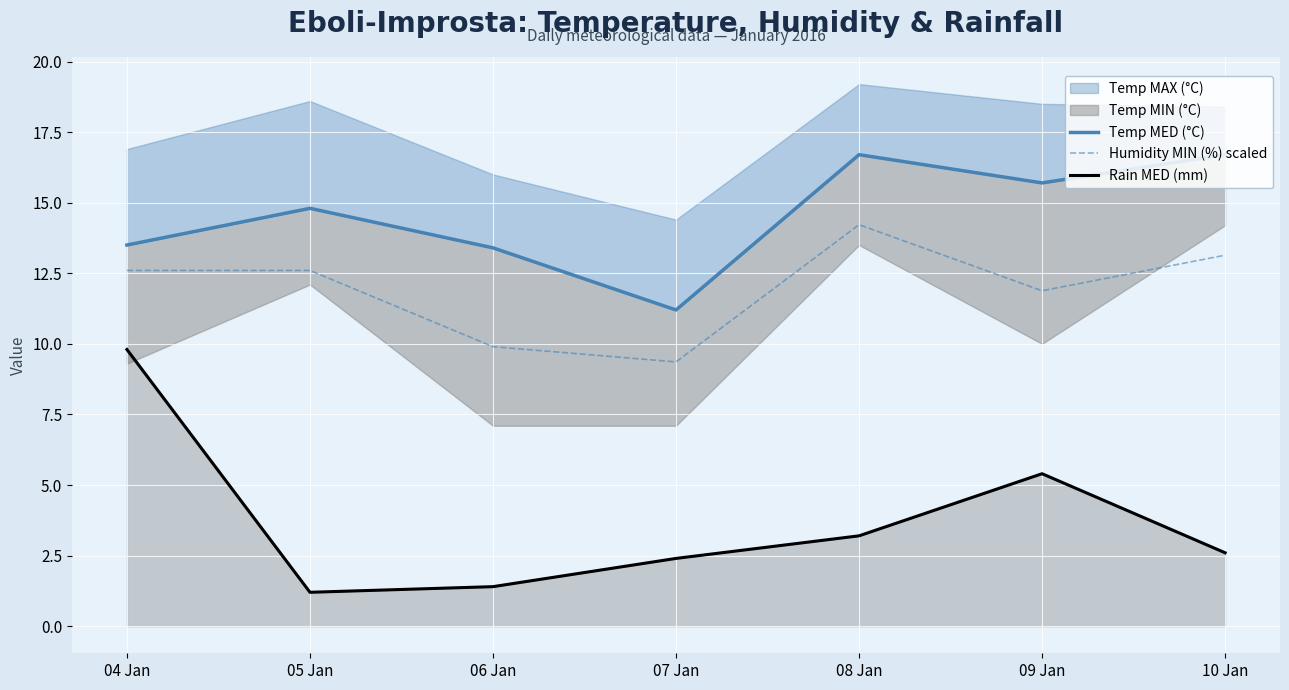

At which label does Temp MED (°C) reach its peak?

08 Jan